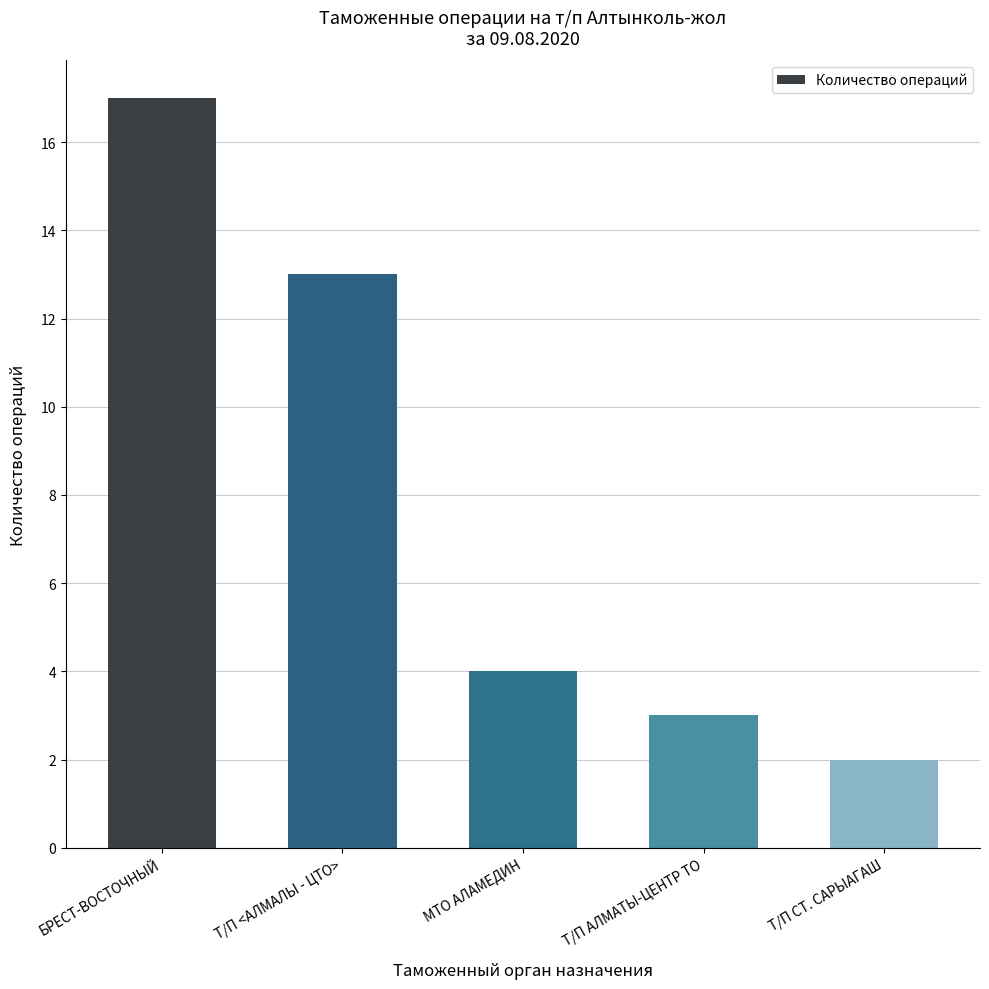

Rank the categories by value from lowest to highest.

Т/П СТ. САРЫАГАШ, Т/П АЛМАТЫ-ЦЕНТР ТО, МТО АЛАМЕДИН, Т/П <АЛМАЛЫ - ЦТО>, БРЕСТ-ВОСТОЧНЫЙ